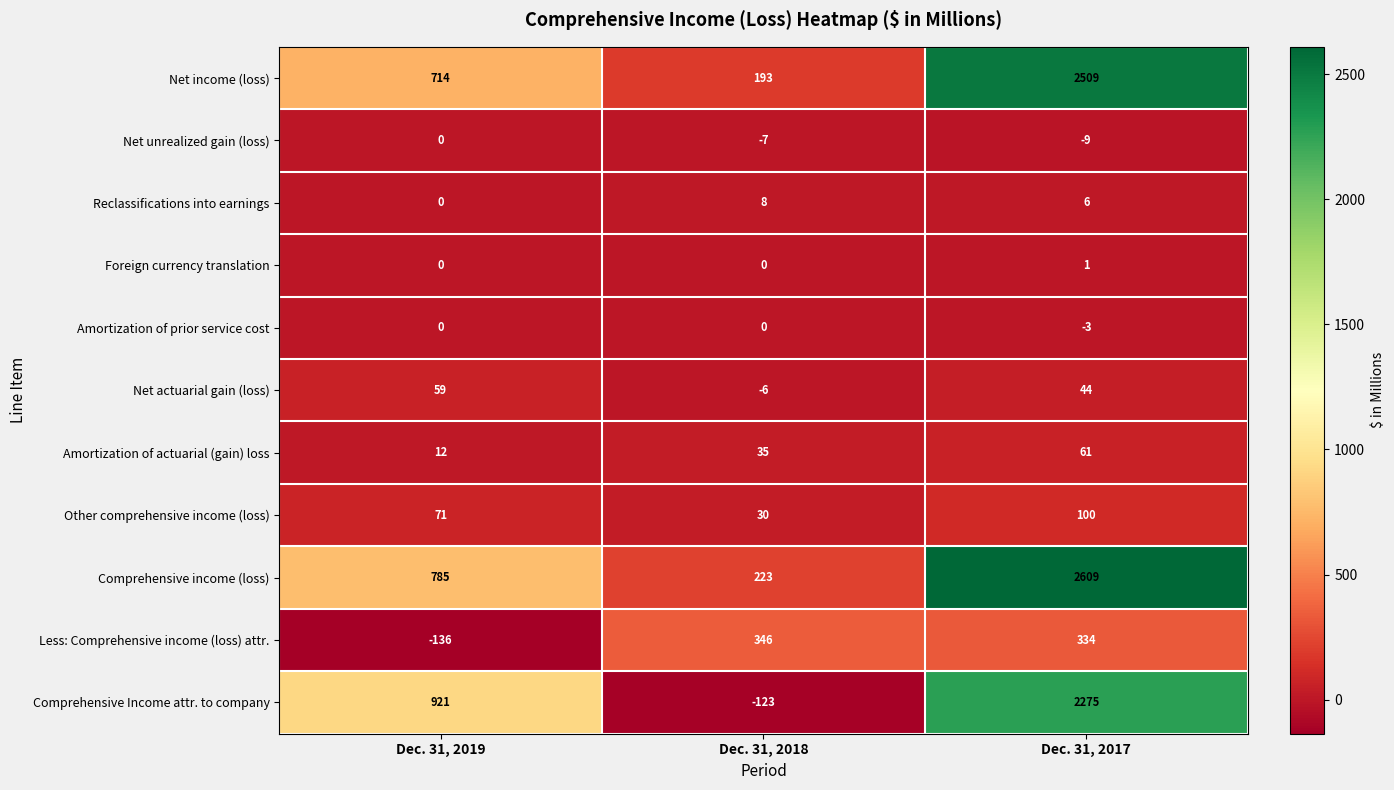

What is the sum of all Less: Comprehensive income (loss) attr. values?

544